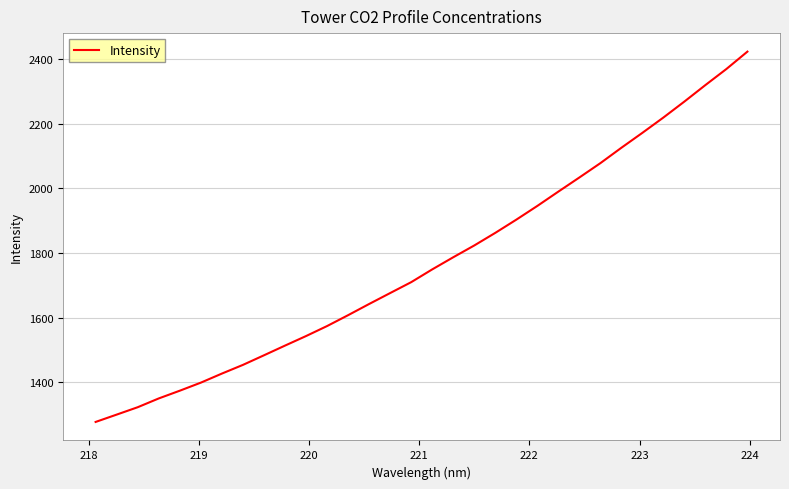

Reading left to right, extract all data points from this chart.

1277.3	1300.0	1322.8	1350.0	1374.0	1398.9	1426.9	1453.8	1483.5	1513.5	1543.0	1574.0	1607.7	1642.3	1676.1	1709.8	1749.3	1786.9	1823.4	1862.3	1903.2	1945.7	1990.0	2033.7	2078.1	2125.7	2171.9	2219.2	2268.7	2319.7	2369.4	2423.1